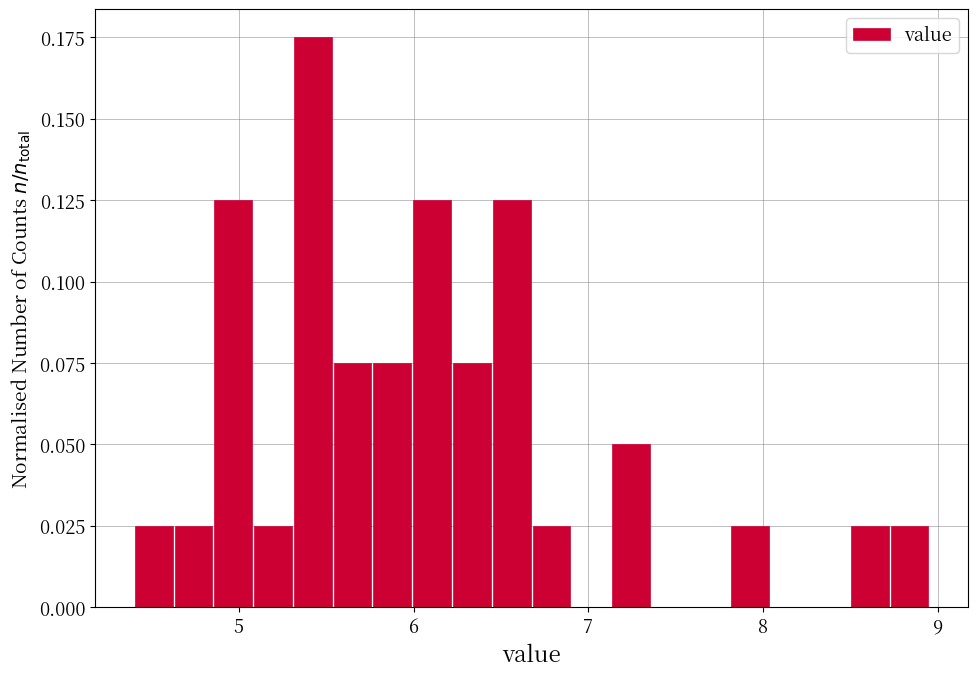

Read against the x-axis, roughly where is the centre of the tallest bar?

5.4